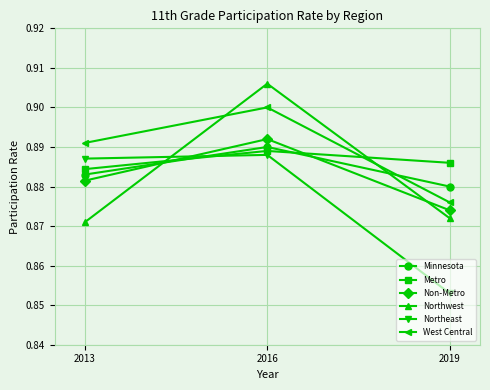

Is this an area chart (filled region under the line)?

No